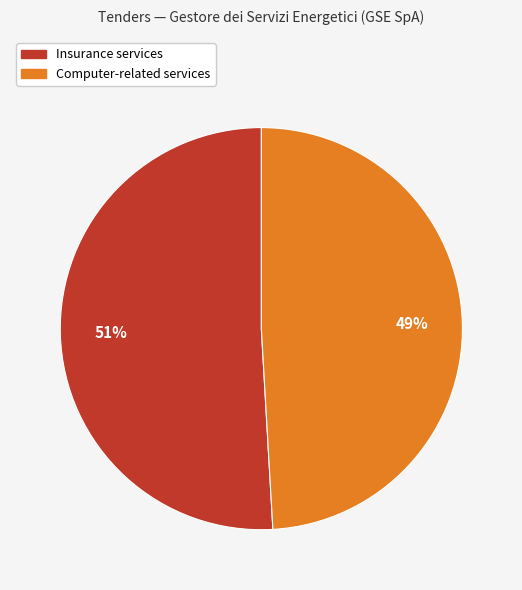

Does Insurance services represent more than half of the total?

Yes